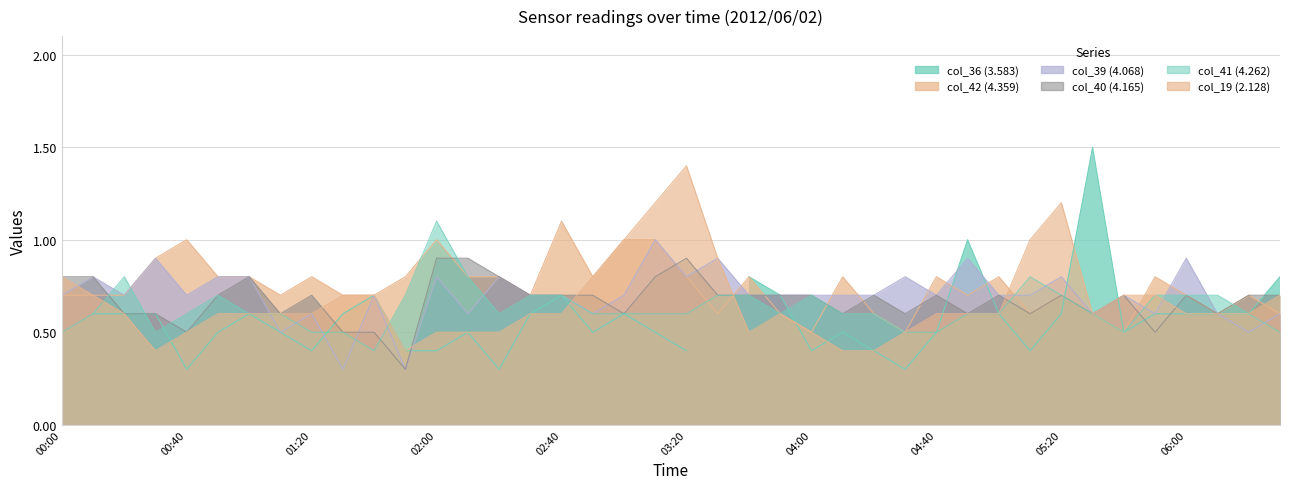

At which label does col_41 (4.262) reach its minimum?

2012/06/02 01:40